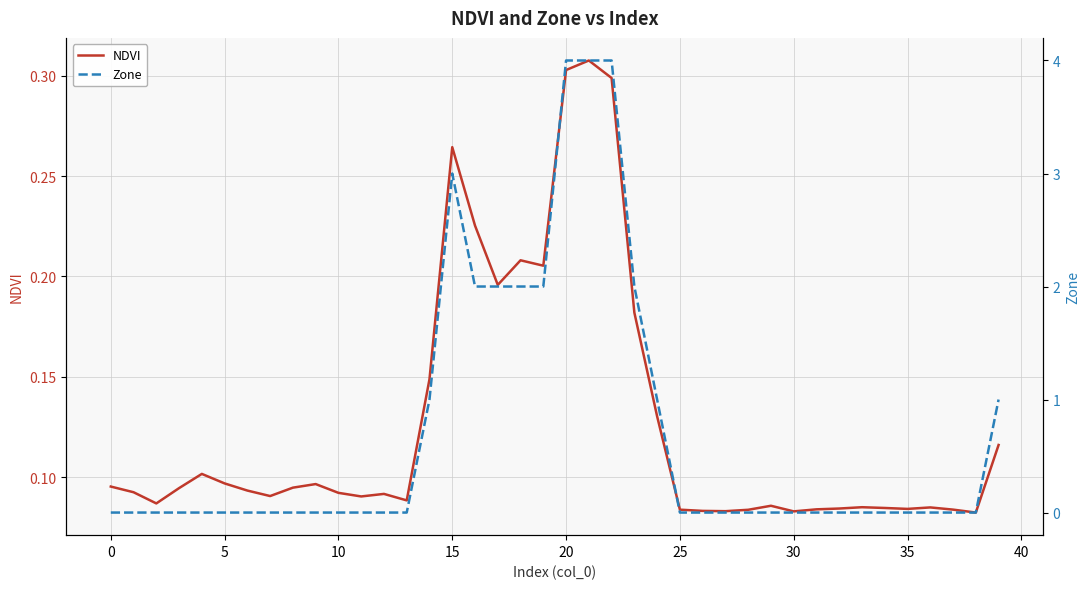

Count the NDVI values in the range 0 to 1.

40